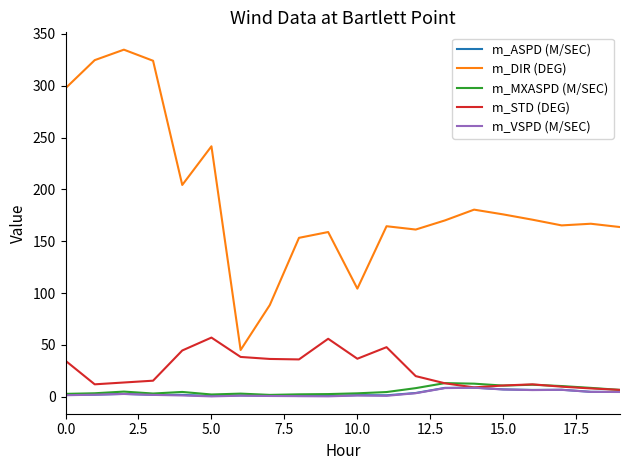

True or false: m_MXASPD (M/SEC) and m_DIR (DEG) intersect in this chart.

False